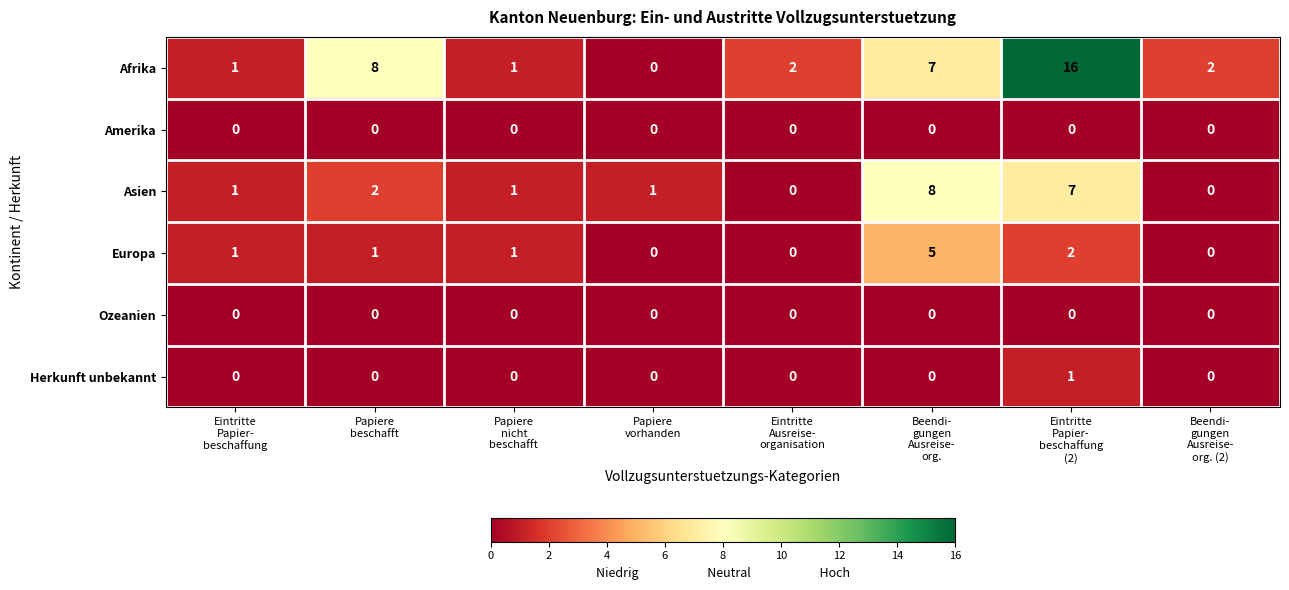

What is the difference between the second highest and second lowest values in the Afrika series?

7